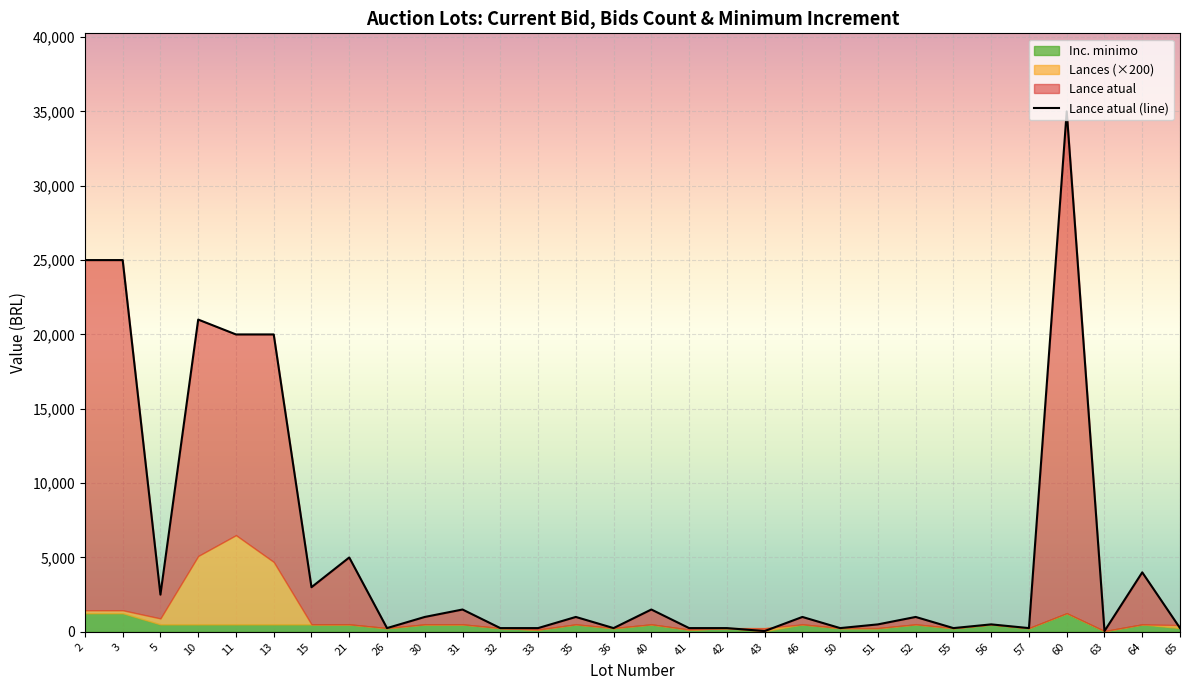

What is the change in value from 41 to 46?

+750